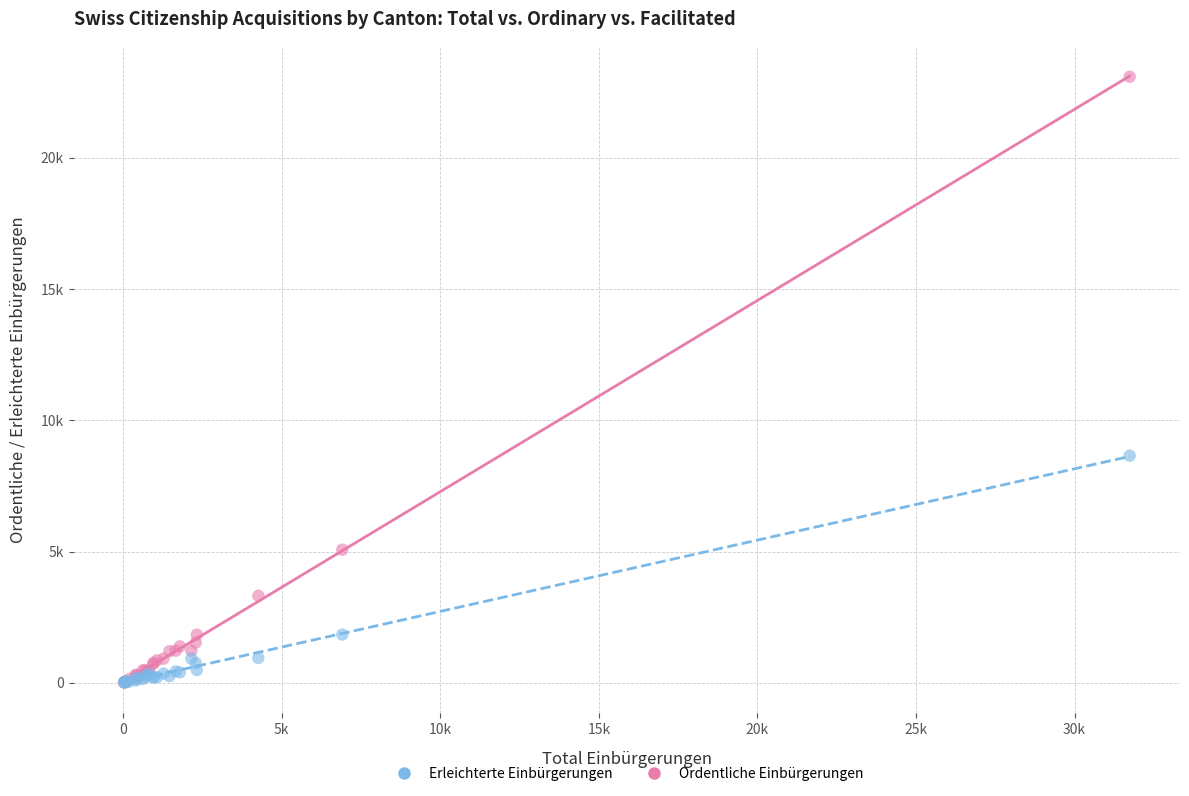

Which series reaches the maximum Y coordinate?

Ordentliche Einbürgerungen